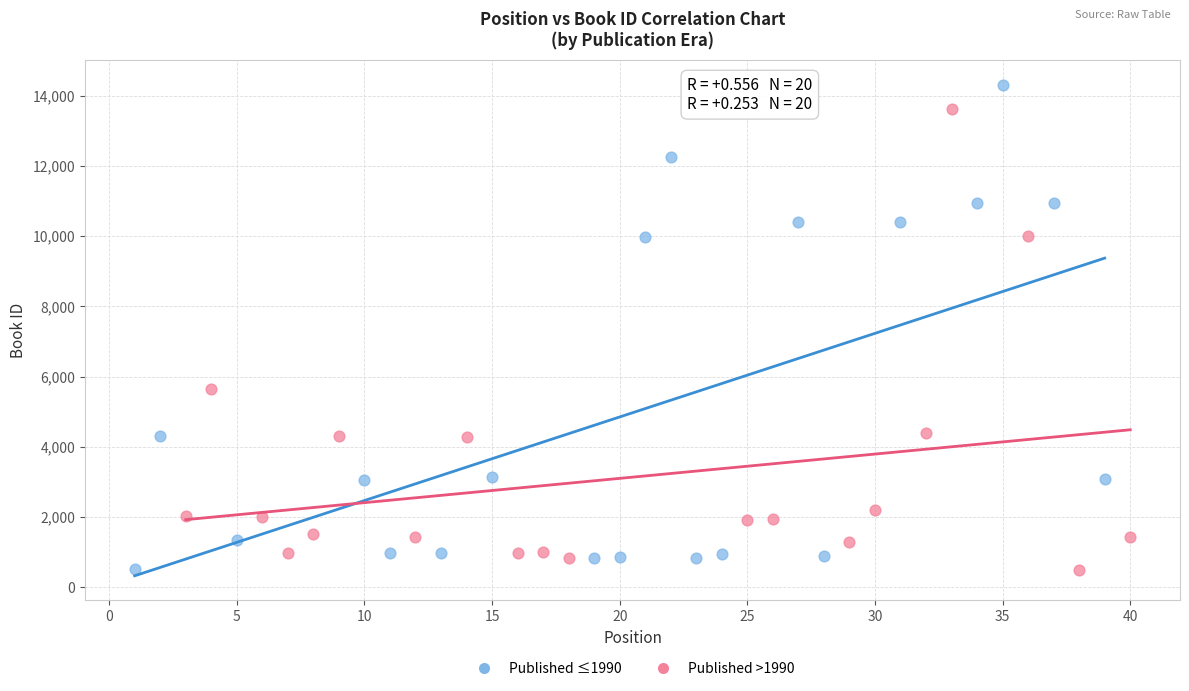

Which series has the widest spread of Y values?

Published ≤1990